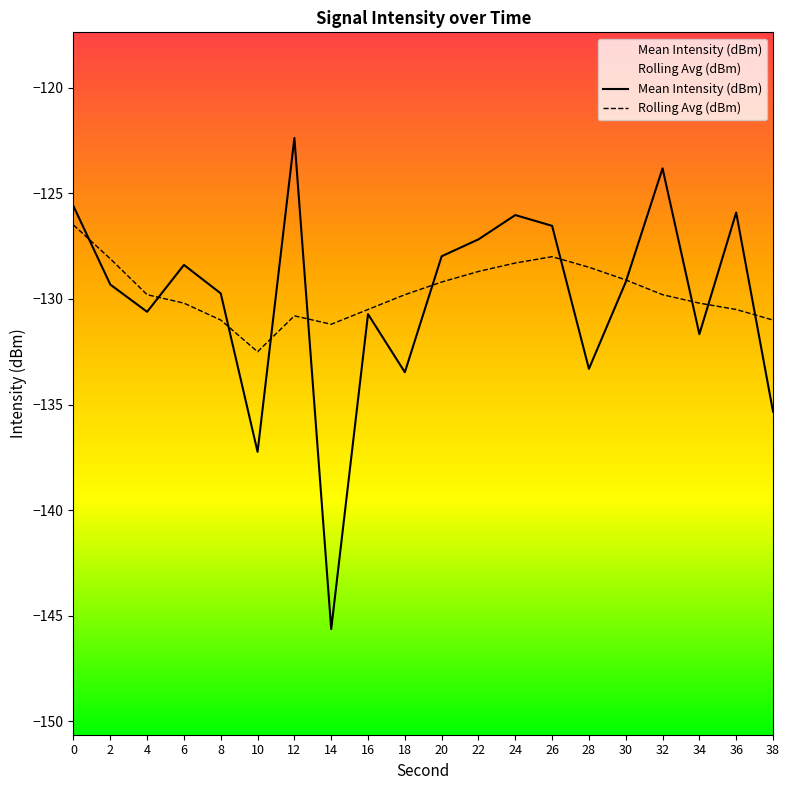

Is it true that Mean Intensity (dBm) equals -131.7 at 34?

True